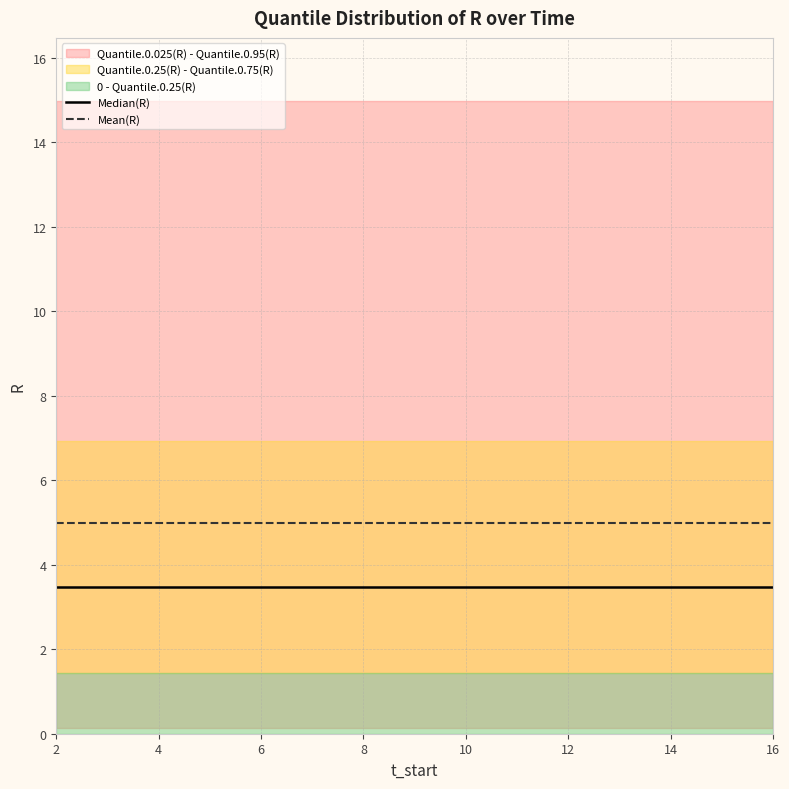

What is the highest value of the Mean(R) series?

5.0